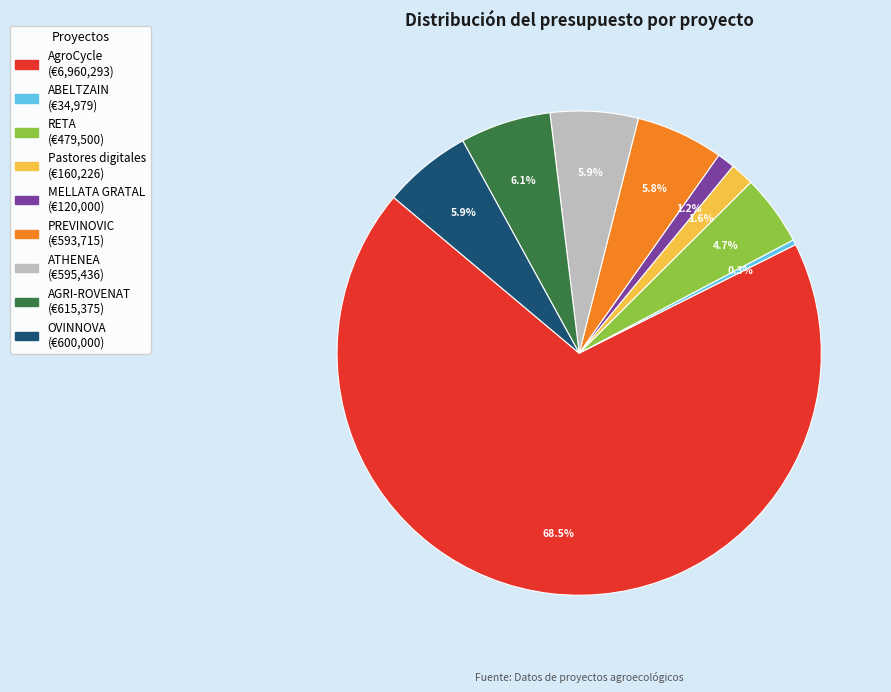

What percentage is the MELLATA GRATAL slice, to the nearest percent?

1%